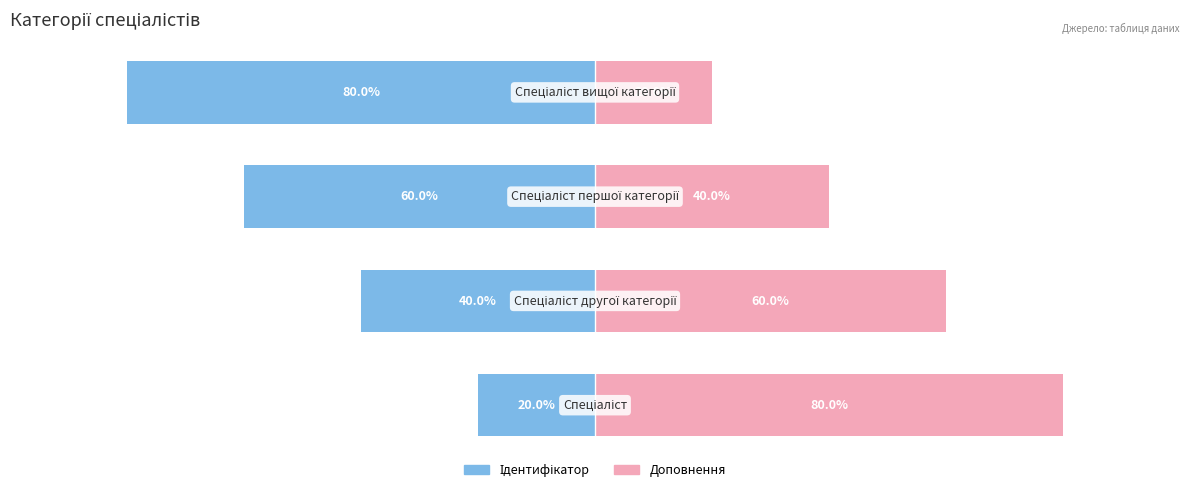

What are all the series names shown in the legend?

Ідентифікатор, Доповнення